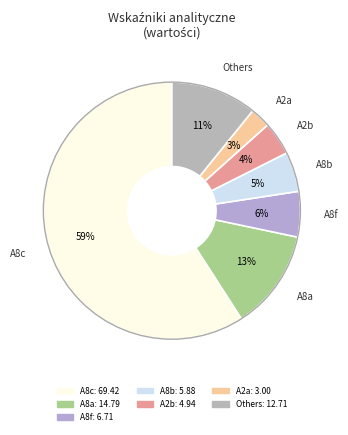

Which slice represents more than half of the pie?

A8c